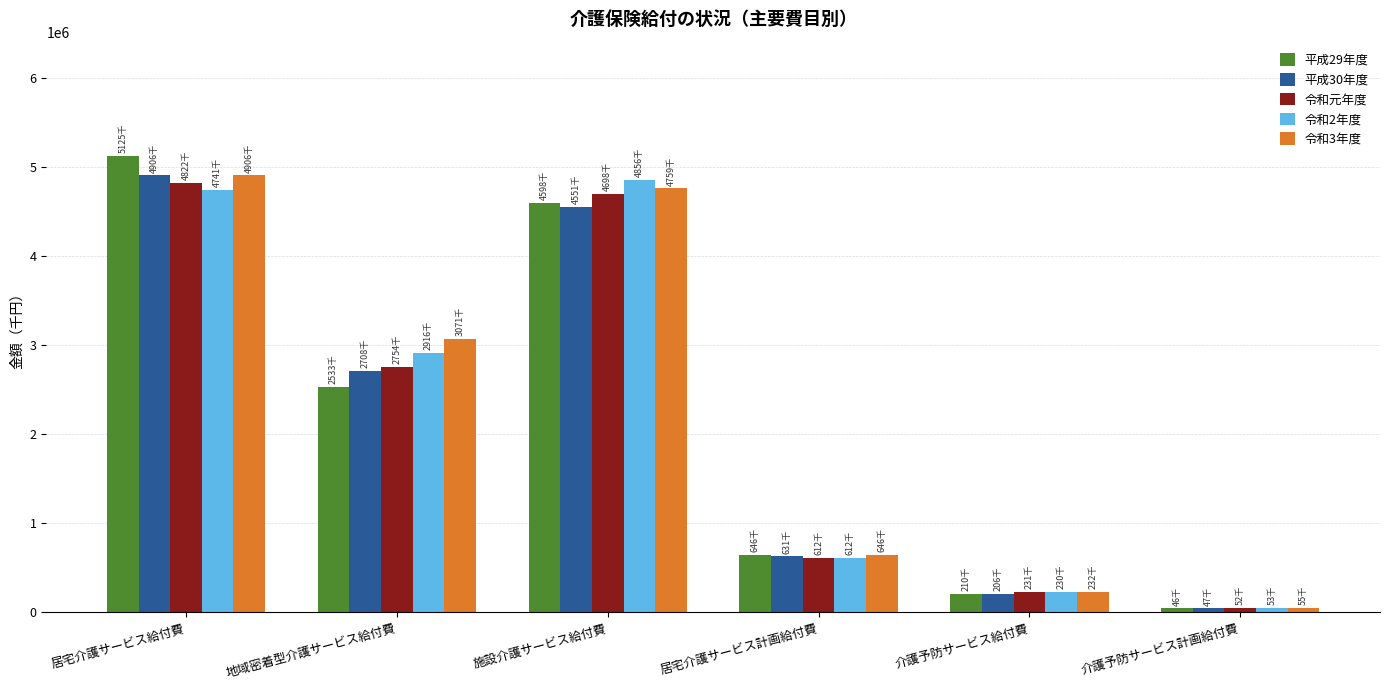

What are all the series names shown in the legend?

平成29年度, 平成30年度, 令和元年度, 令和2年度, 令和3年度